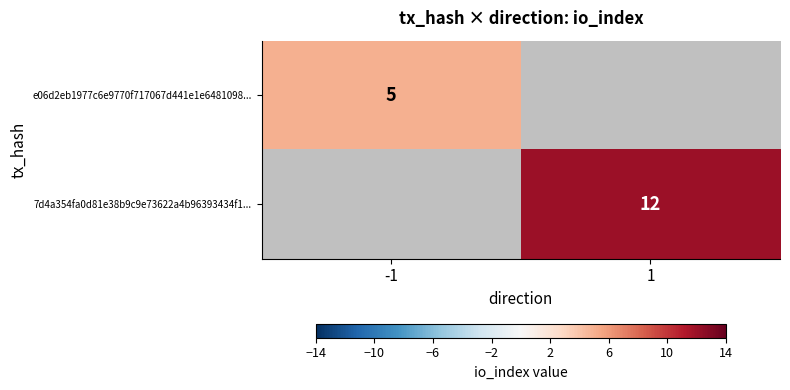

Is it true that 7d4a354fa0d81e38b9c9e73622a4b96393434f1... equals 3 at 1?

False